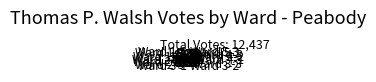

Do Ward 3-2 and Ward 2-2 together represent more than half of the pie?

No